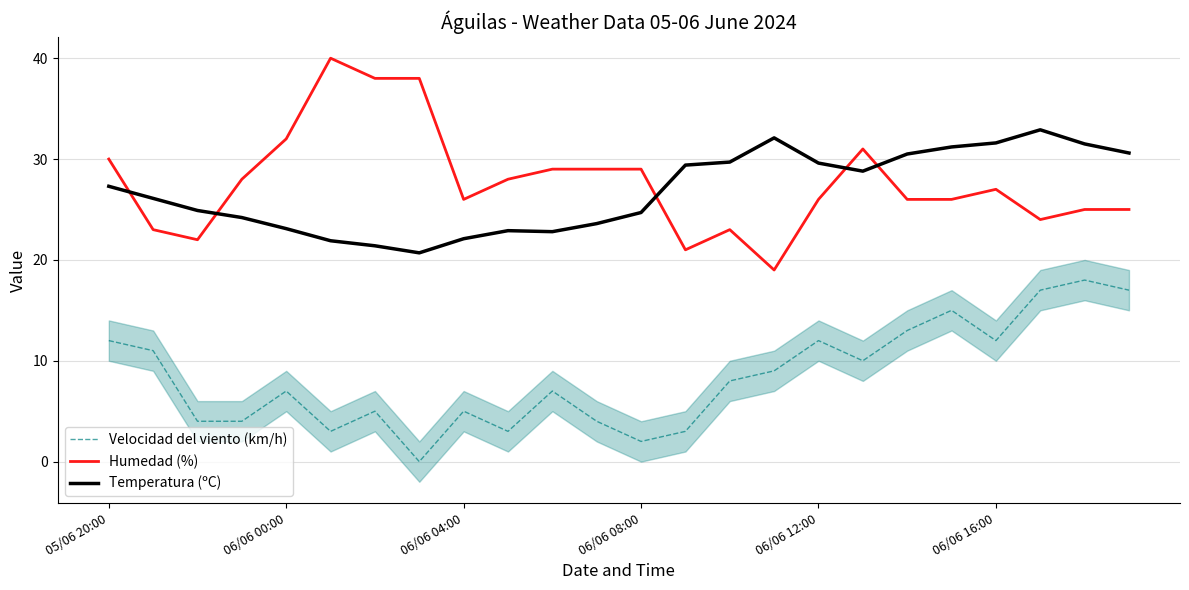

True or false: Temperatura (ºC) and Humedad (%) intersect in this chart.

True